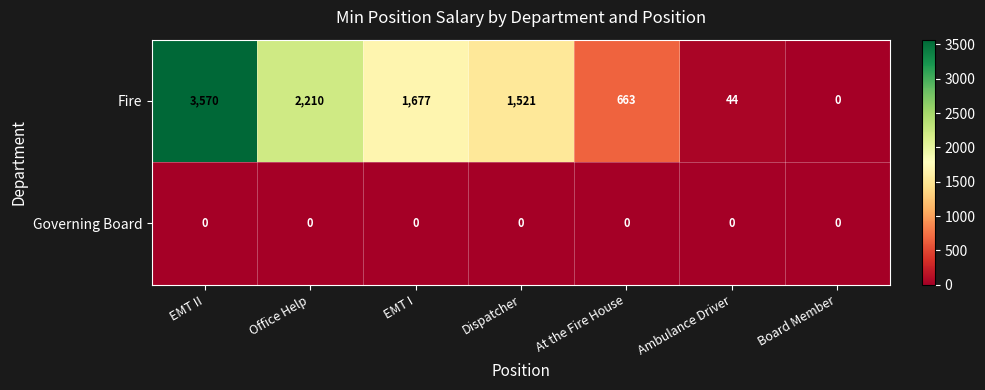

How many data points does each series have?

7